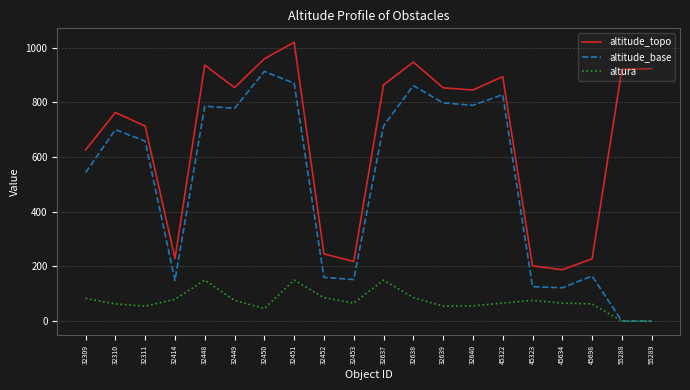

List the series in order of their overall mean, highest first.

altitude_topo, altitude_base, altura